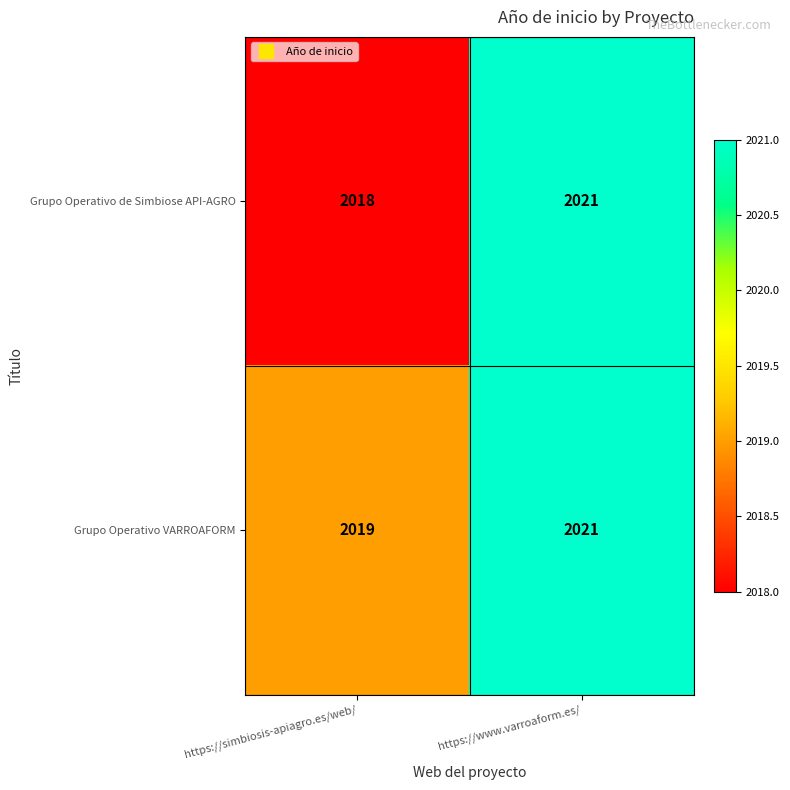

Which series has the widest spread of values?

Grupo Operativo de Simbiose API-AGRO